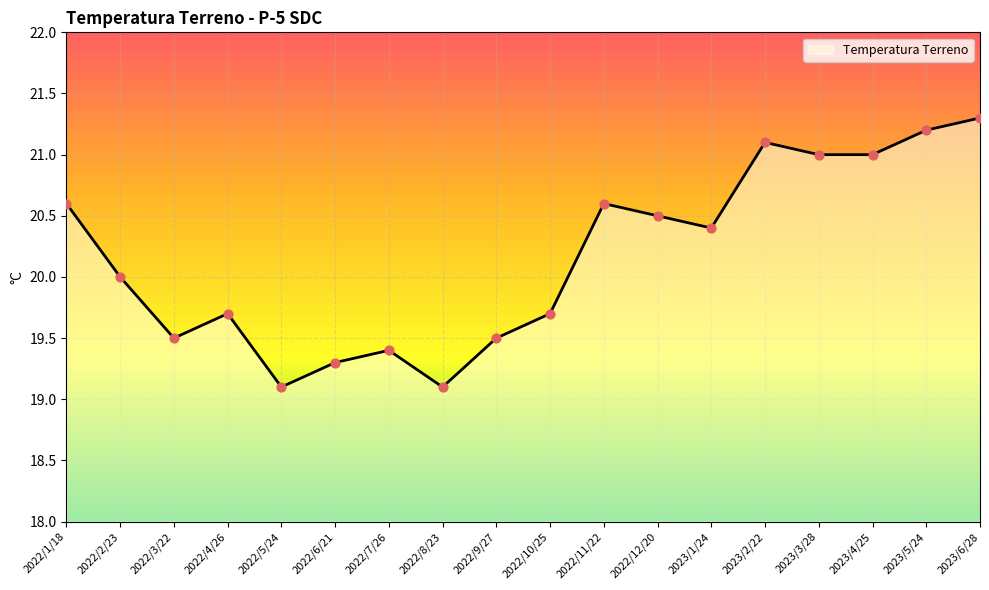

What is the change in value from 2022/1/18 to 2022/2/23?

-0.6